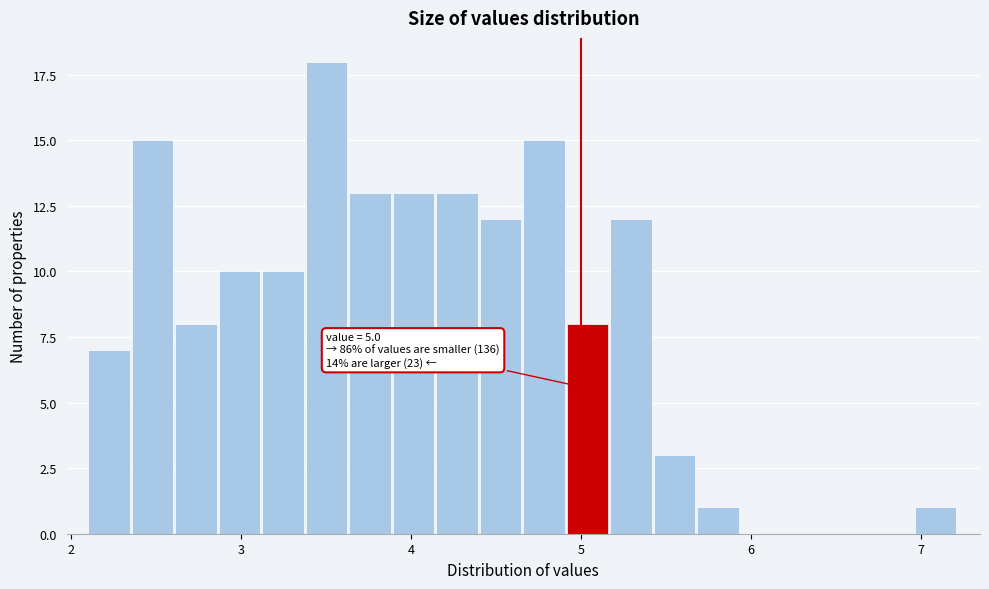

Around what value on the x-axis is the tallest bar? Give the approximate position of its centre, as read against the axis.

3.5